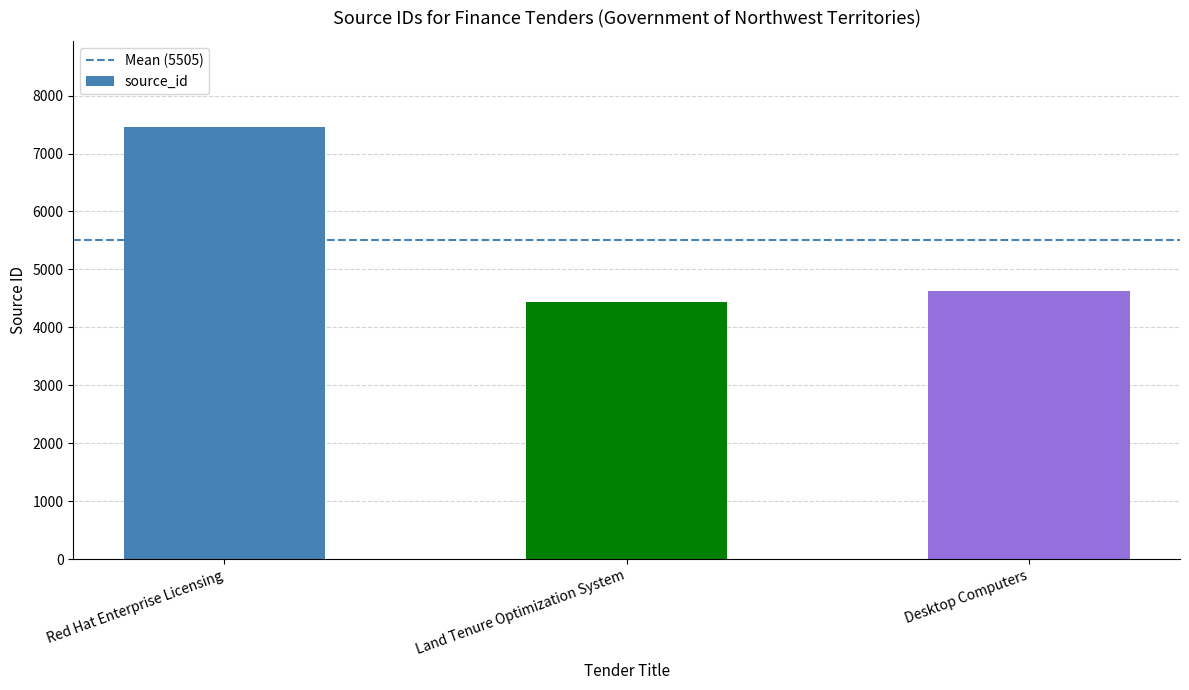

What is the maximum value shown in the chart?

7454